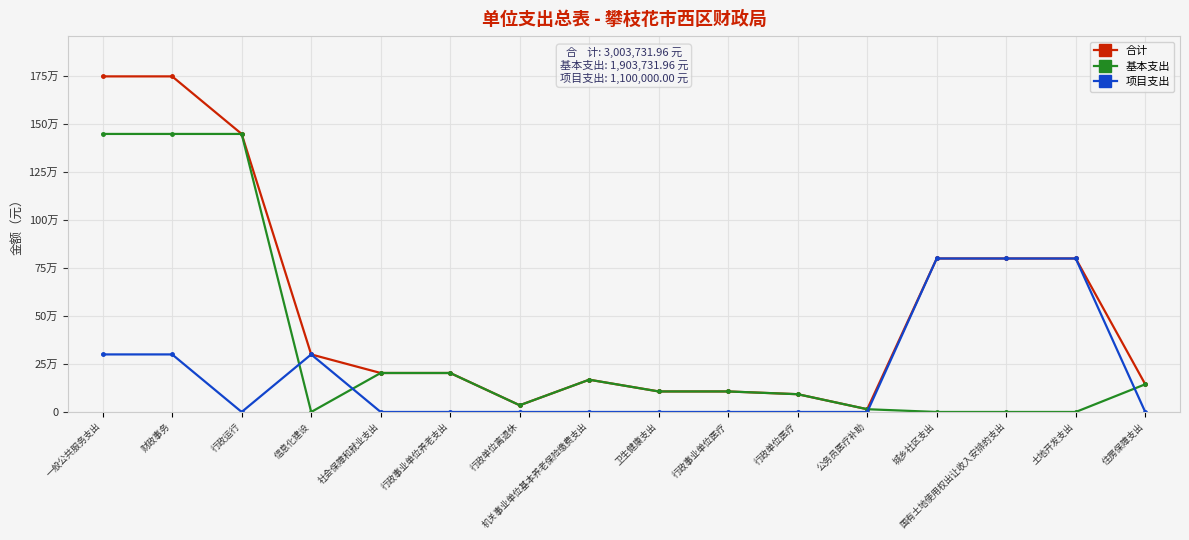

Does the chart display data point markers on the line(s)?

Yes